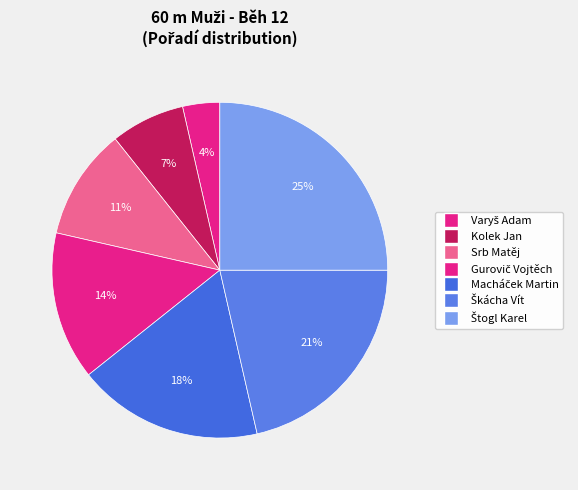

Which category has the biggest portion of the pie?

Štogl Karel